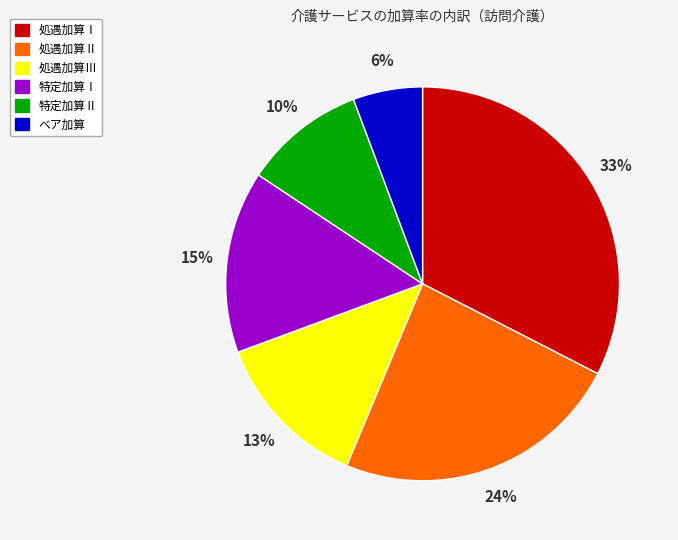

What percentage is the 特定加算Ⅰ slice, to the nearest percent?

15%